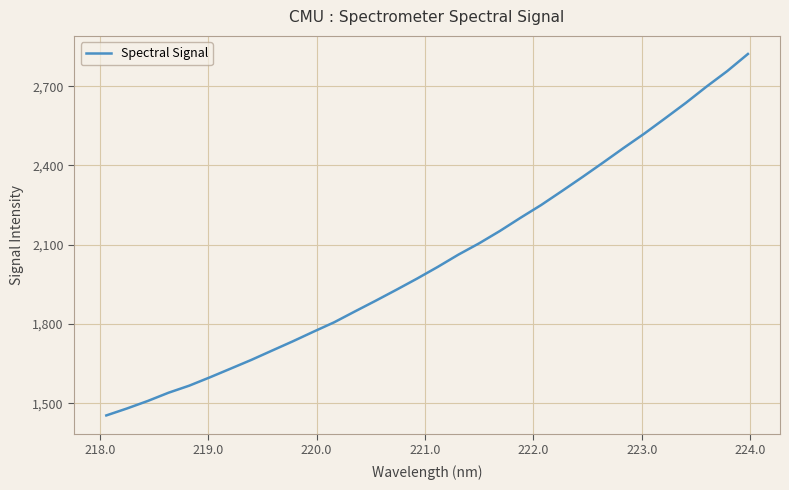

True or false: the data has more than 1 interior local peaks.

False